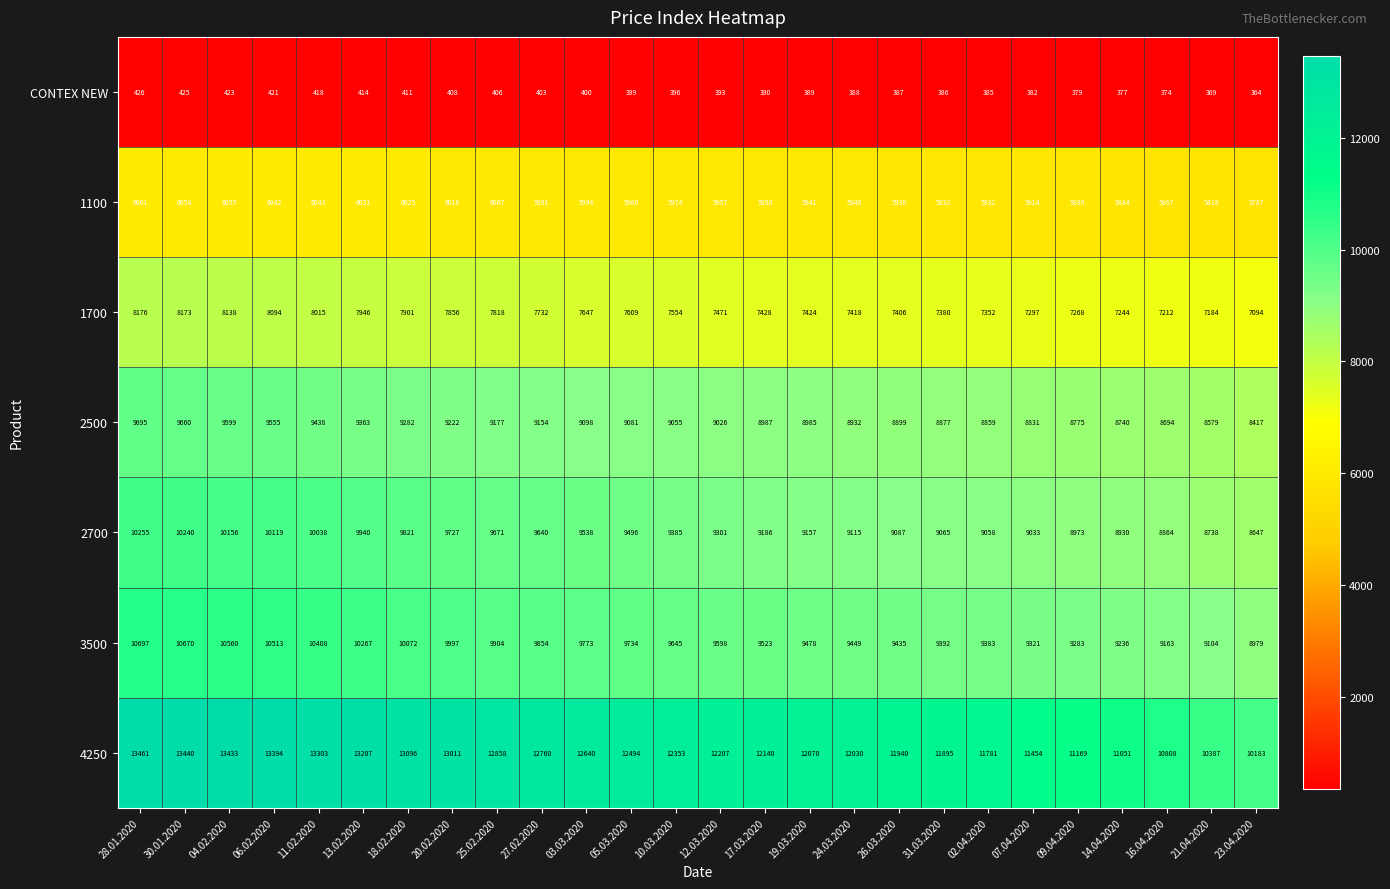

At which label does 3500 first exceed 9645?

28.01.2020